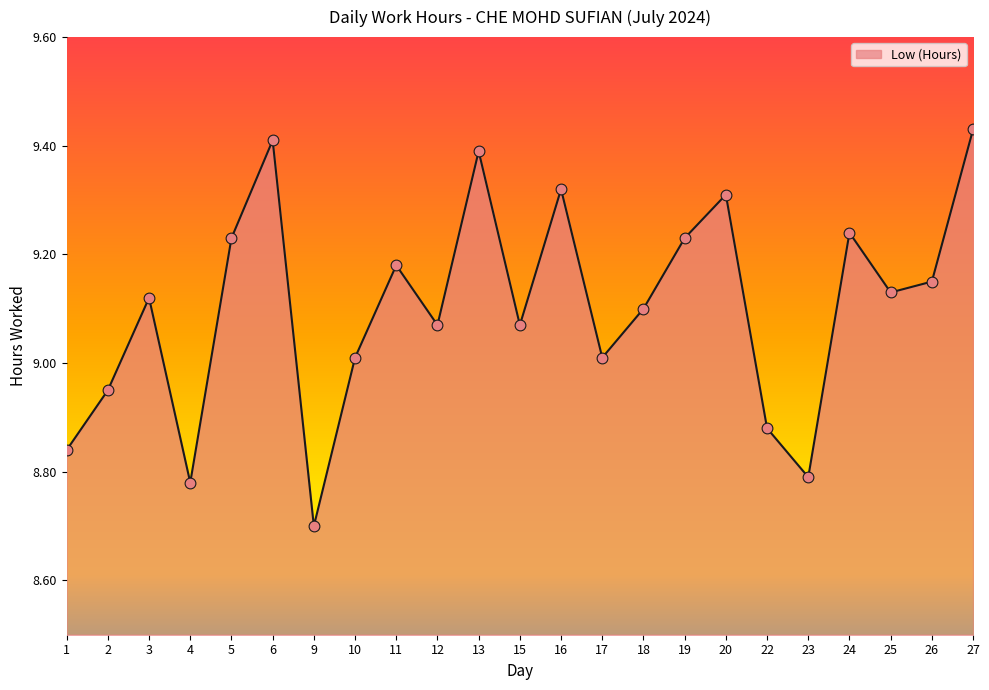

Which has a higher value, 20 or 2?

20